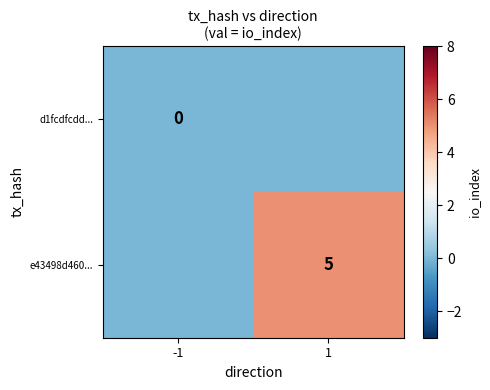

What is the average value of the e43498d460... series?

2